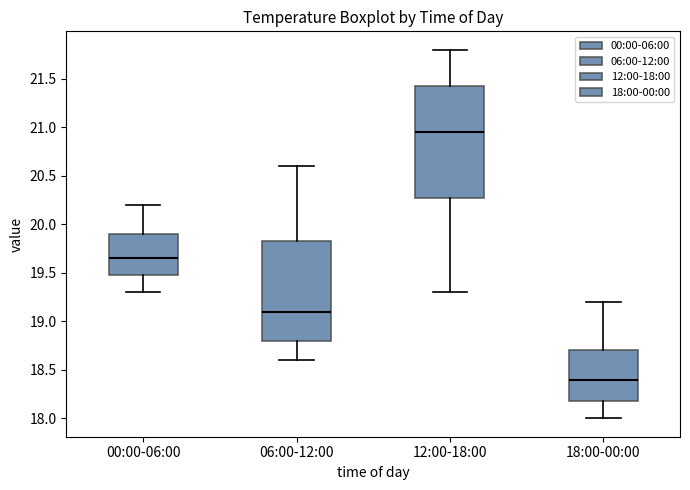

Where does the median line of the box for 00:00-06:00 sit on the y-axis? The values are not printed on the chart, so give them approximately, as read against the axis.

19.65